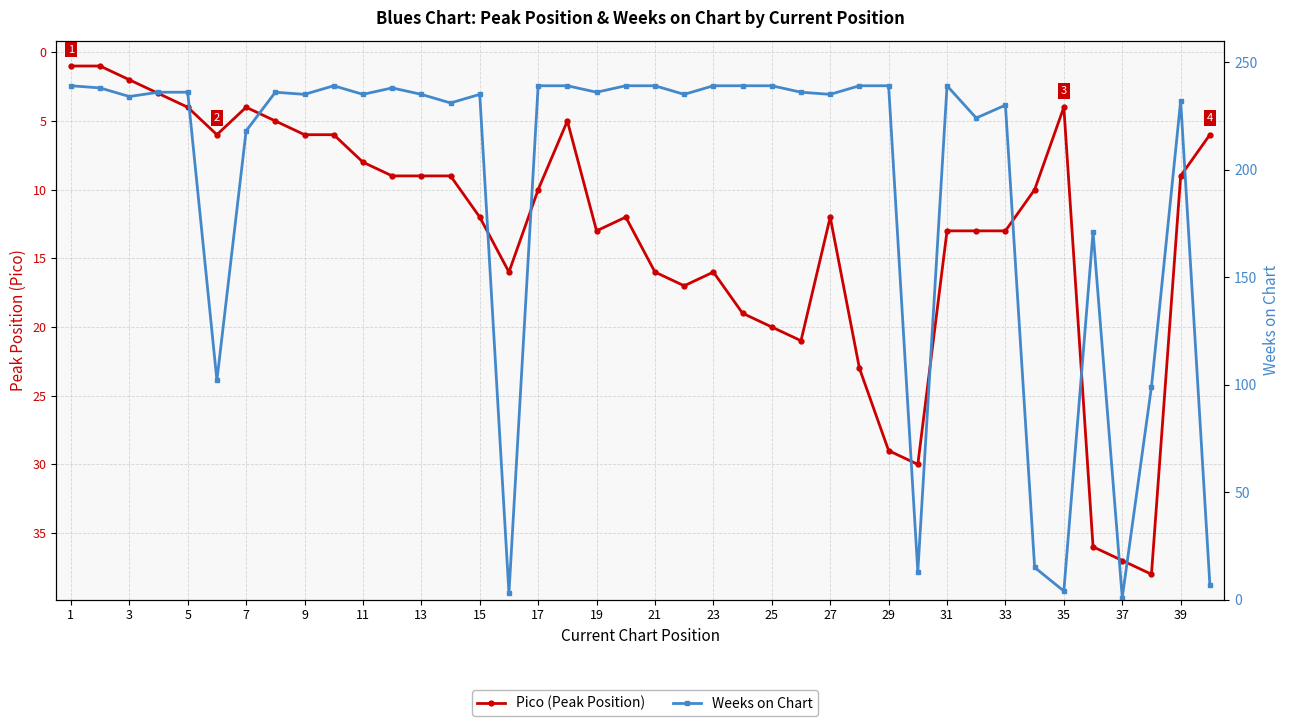

What is the maximum value shown in the chart?

239